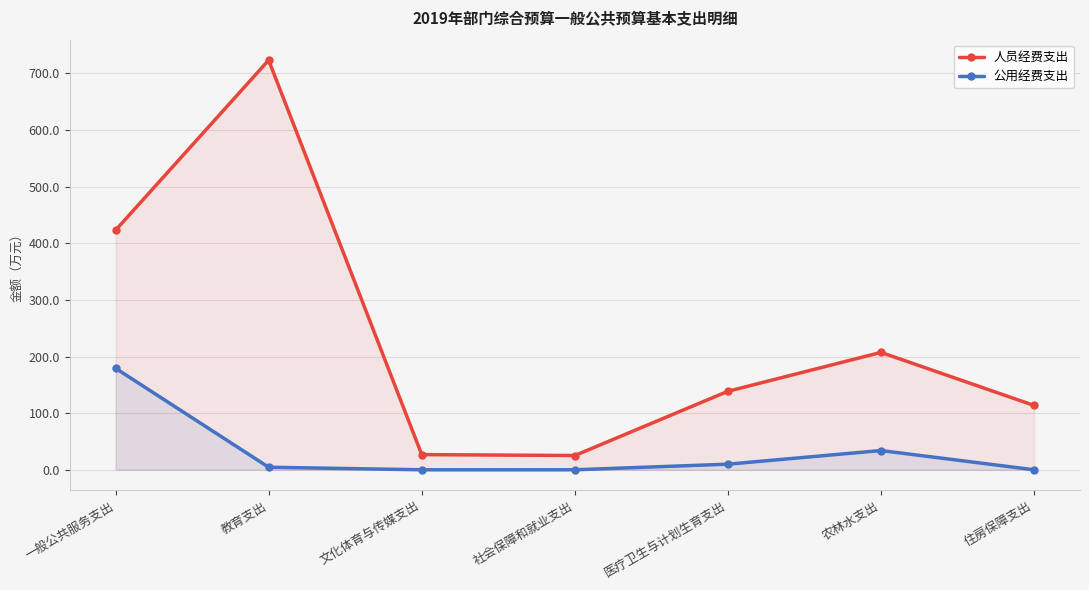

How many lines are shown in the chart?

2